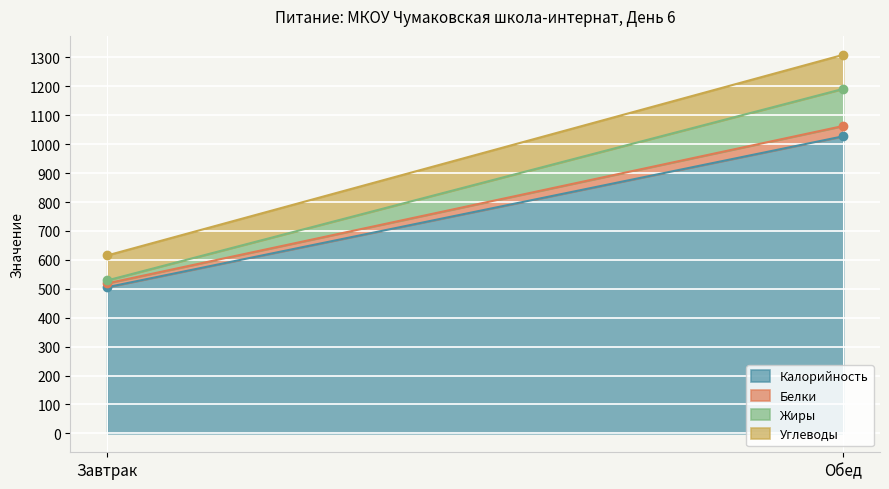

What is the total value across all series at Обед?

1309.2